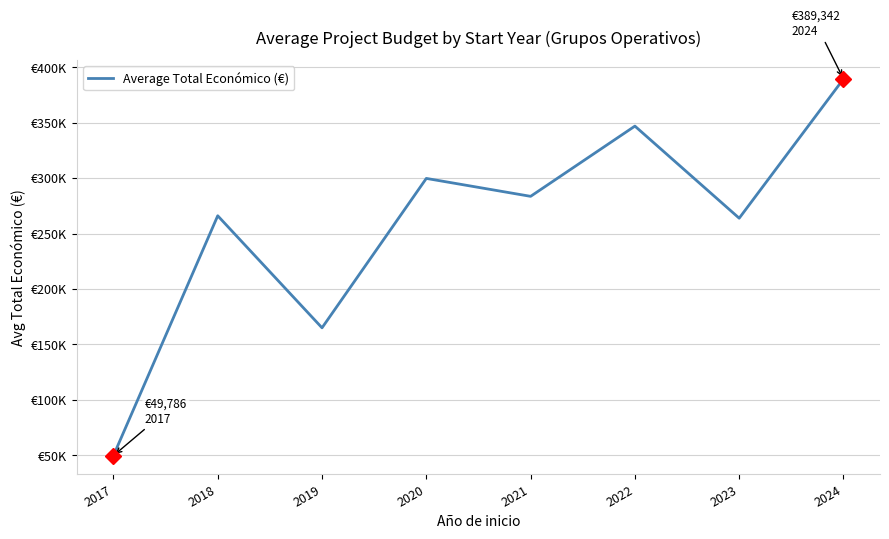

At which category does the data reach its first local valley?

2019